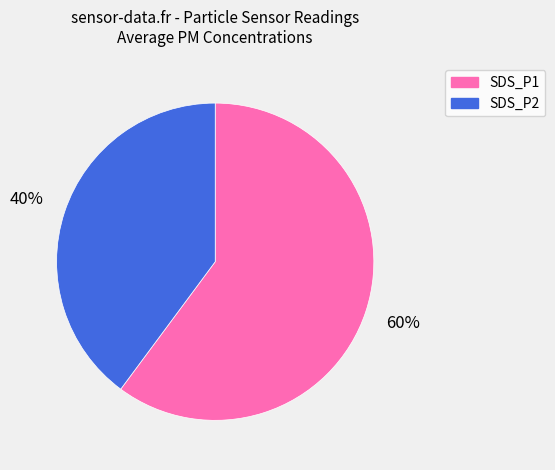

Count the number of slices in the pie.

2